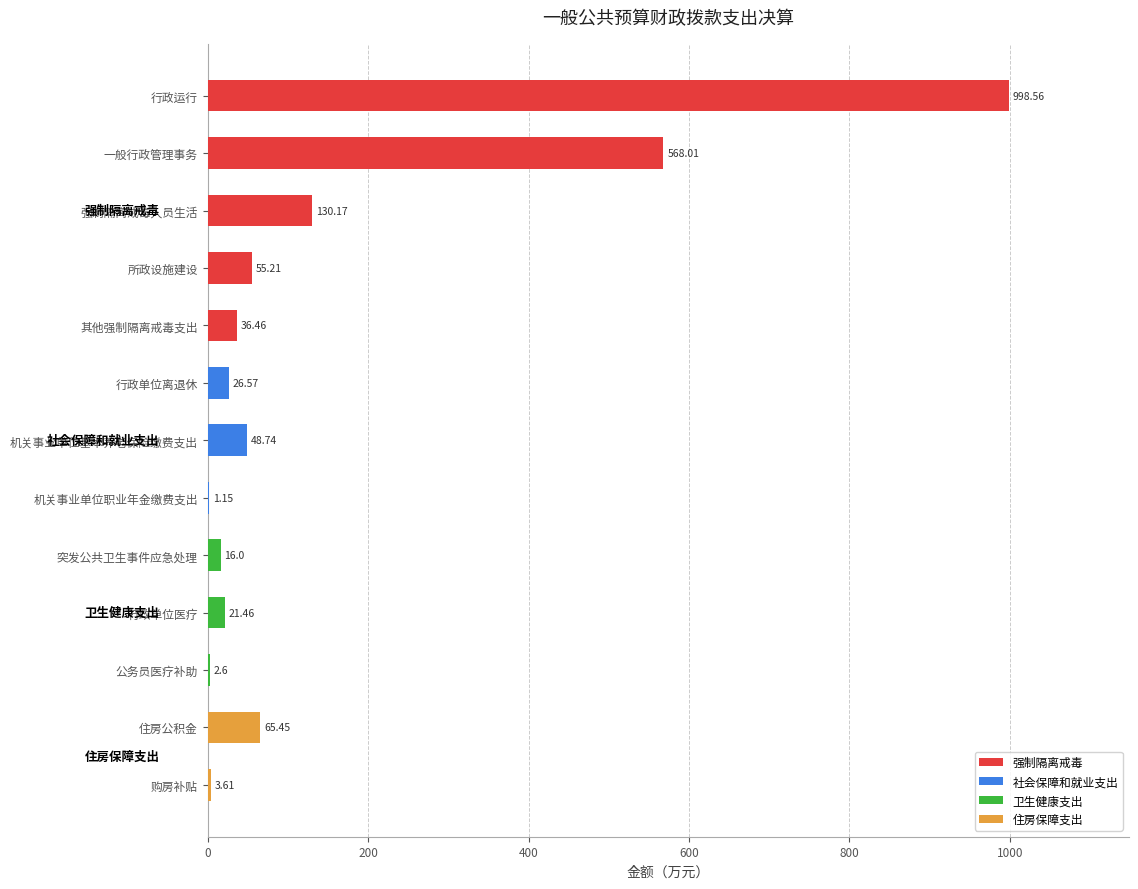

What is the average value?

151.8